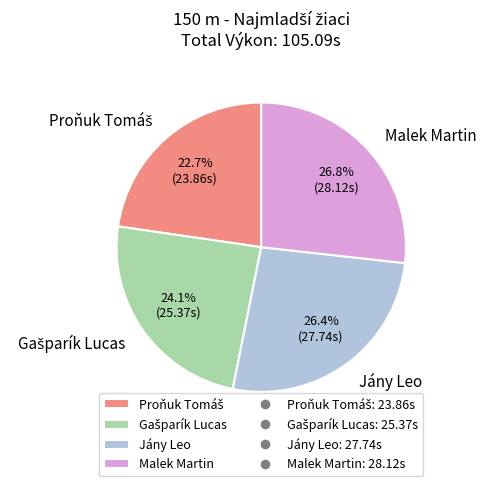

How much of the chart is everything except Jány Leo?

73.6%